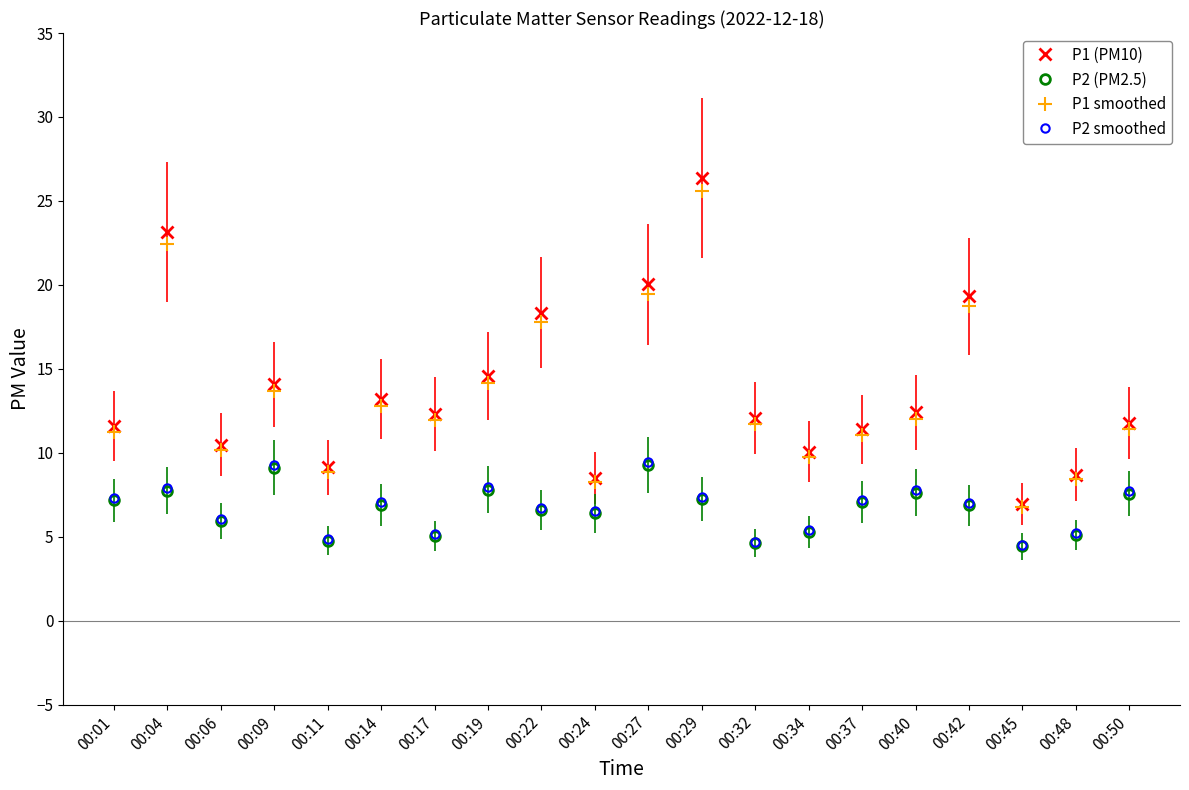

True or false: P2 (PM2.5) has more than 2 points higher than both neighbors.

True